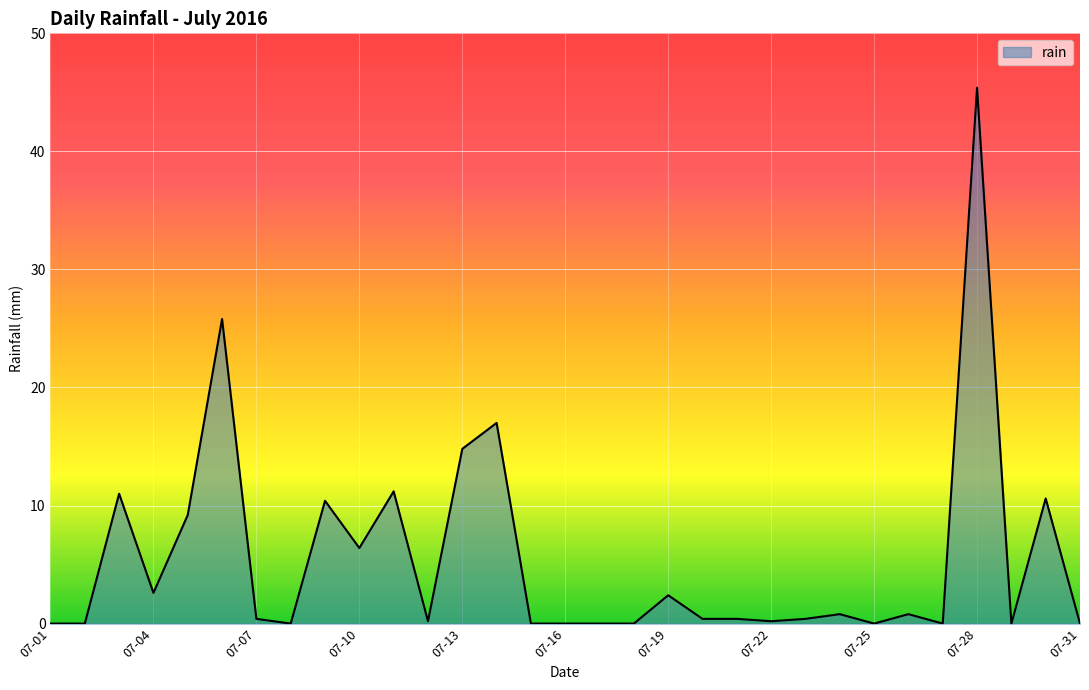

What is the greatest value displayed?

45.4